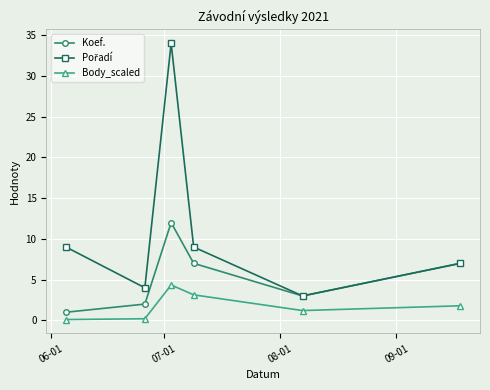

In Body_scaled, how many points are lower than both neighbors (excluding endpoints)?

1